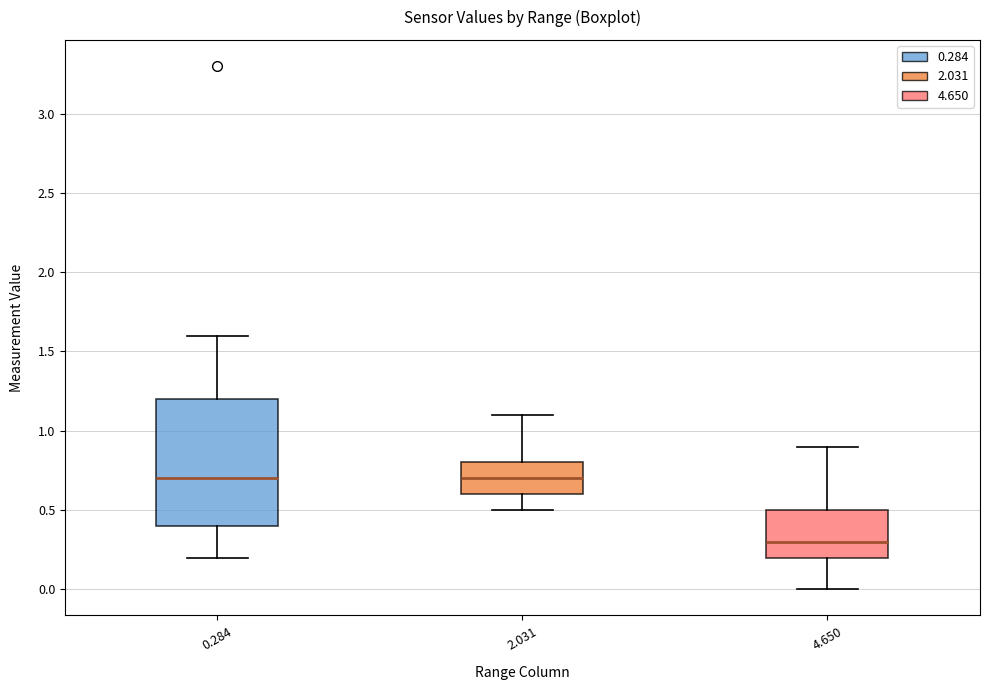

Where is the upper edge of the box at x = 2.031 on the y-axis? The values are not printed on the chart, so give them approximately, as read against the axis.

0.8